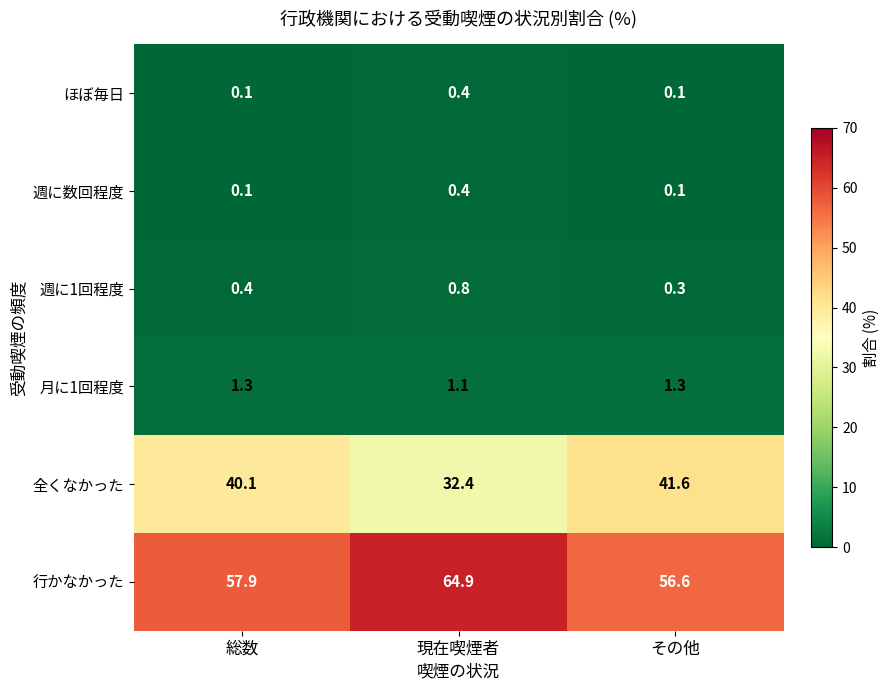

Which series has the largest range (max minus min)?

全くなかった